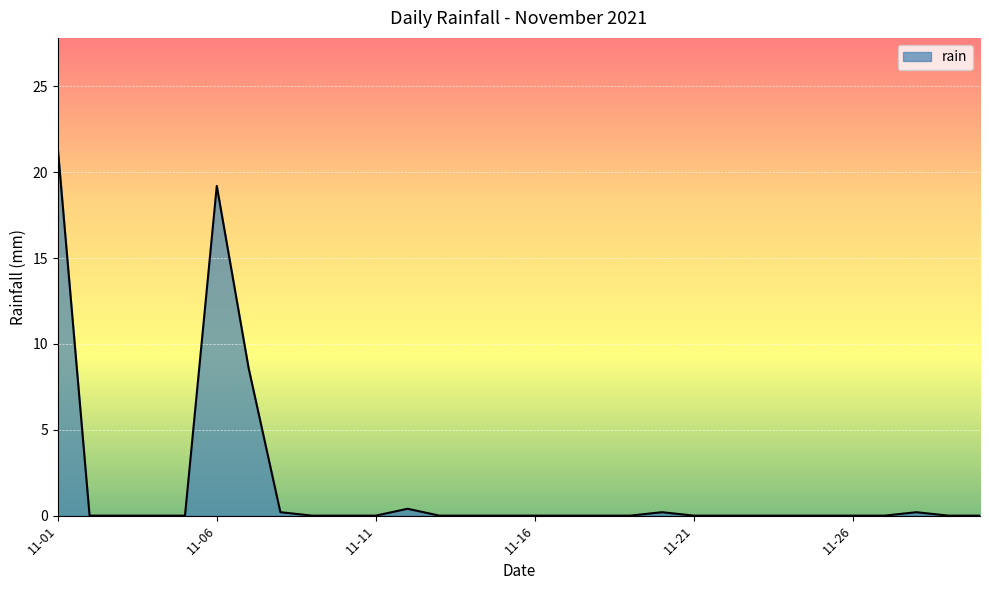

What is the difference between the maximum and minimum values?

21.4